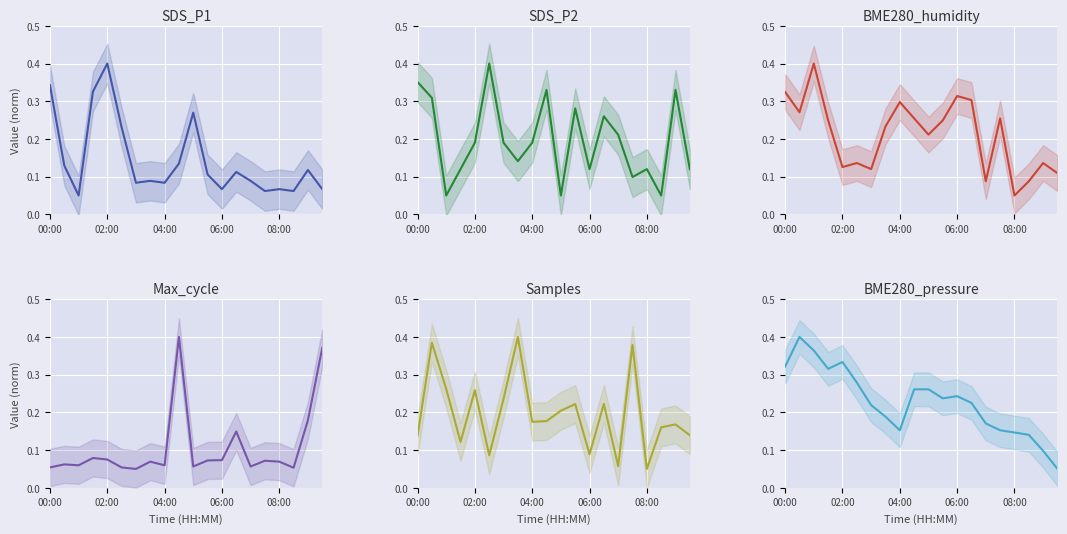

Rank the categories by Max_cycle value from highest to lowest.

9, 19, 18, 13, 06:00, 08:00, 12, 11, 15, 7, 16, 02:00, 04:00, 8, 10, 14, 00:00, 5, 17, 6